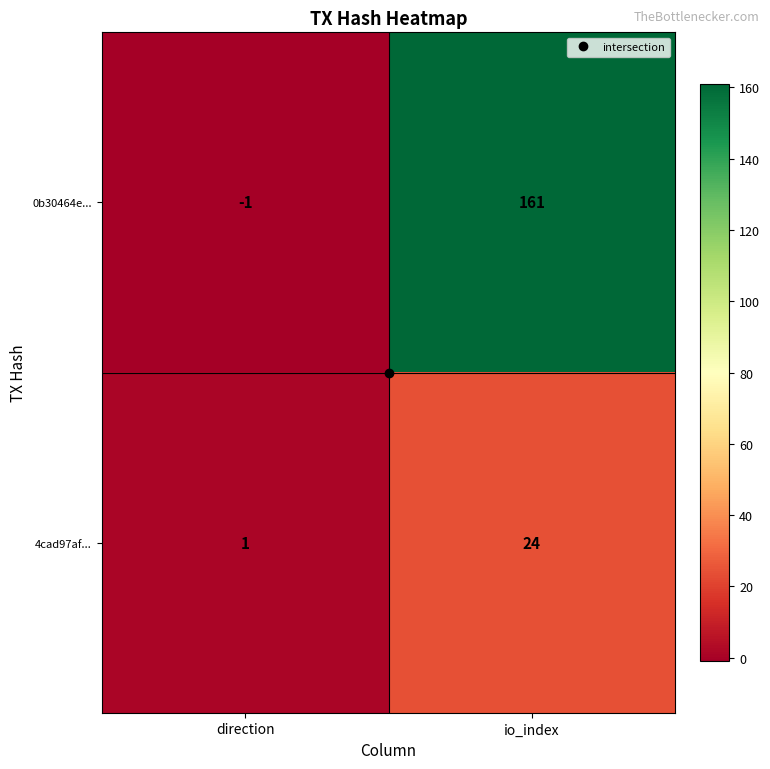

What is the spread (max minus min) of values at direction?

2